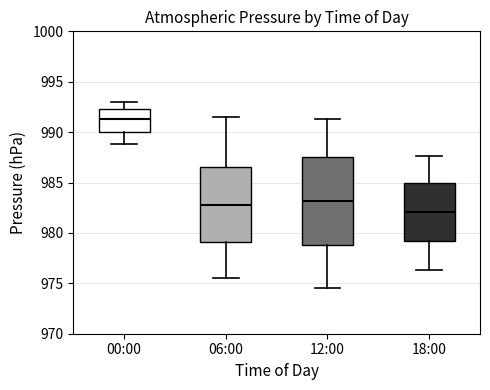

Reading left to right, transcribe this box plot: for each box, give where its median line is, the range the box spans, and where its two whiskers end, as read against the y-axis. The values are not printed on the chart, so give them approximately, as read against the axis.

00:00: median 991.5, box 990.0 to 992.5, whiskers 989.0 to 993.0
06:00: median 983.0, box 979.0 to 986.5, whiskers 975.5 to 991.5
12:00: median 983.0, box 979.0 to 987.5, whiskers 974.5 to 991.5
18:00: median 982.0, box 979.0 to 985.0, whiskers 976.5 to 987.5